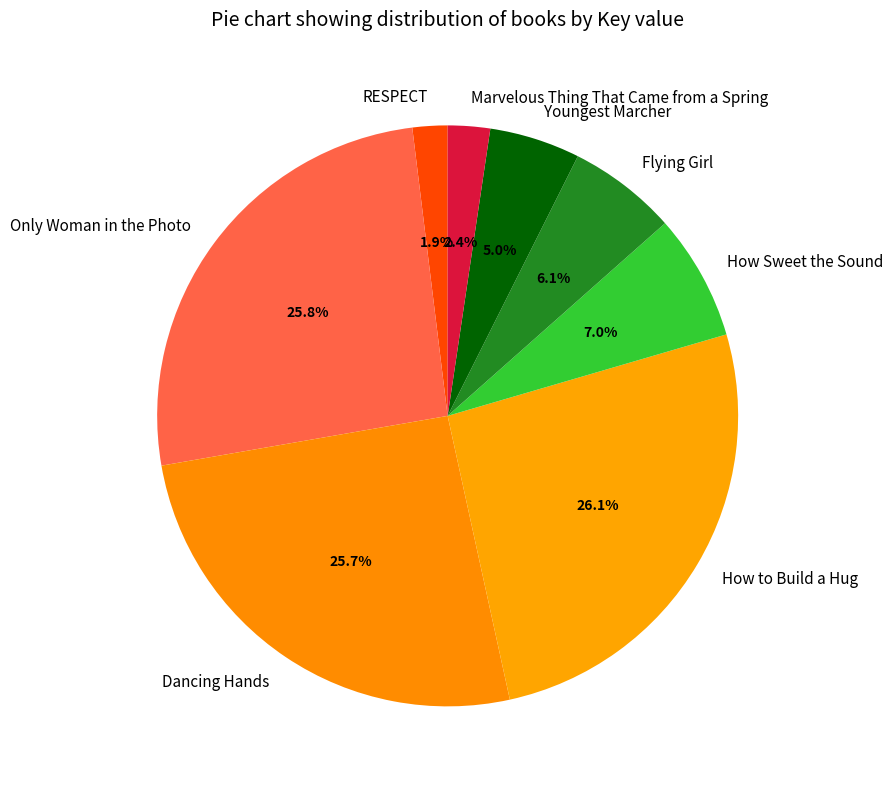

To the nearest percent, what portion does Only Woman in the Photo represent?

26%